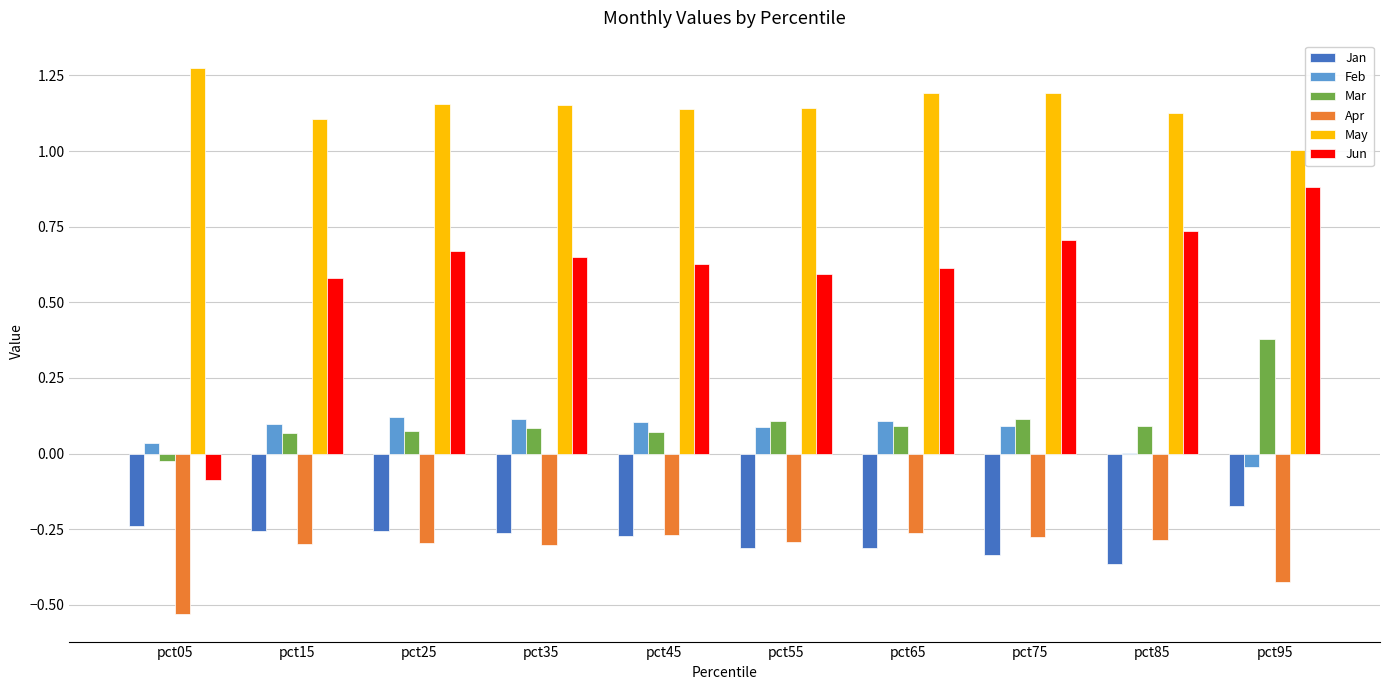

Is the value of Feb at pct95 greater than the value of Apr at pct15?

Yes